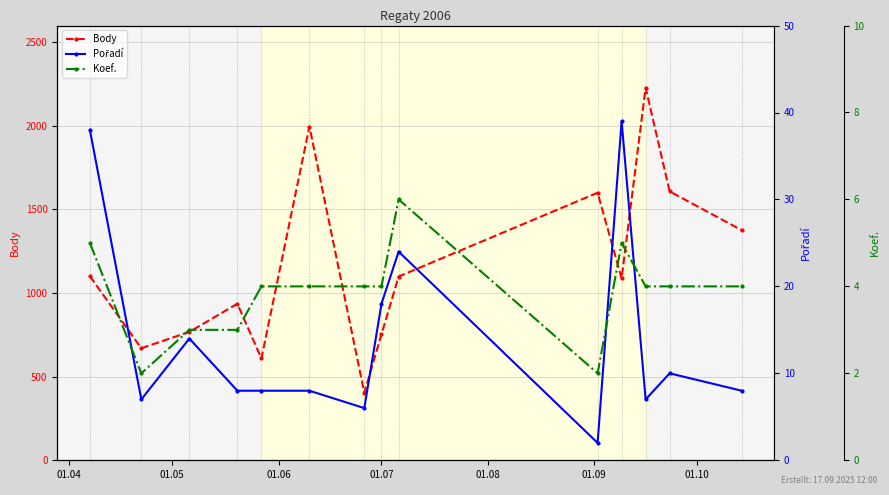

List the series in order of their peak value, lowest first.

Koef., Pořadí, Body